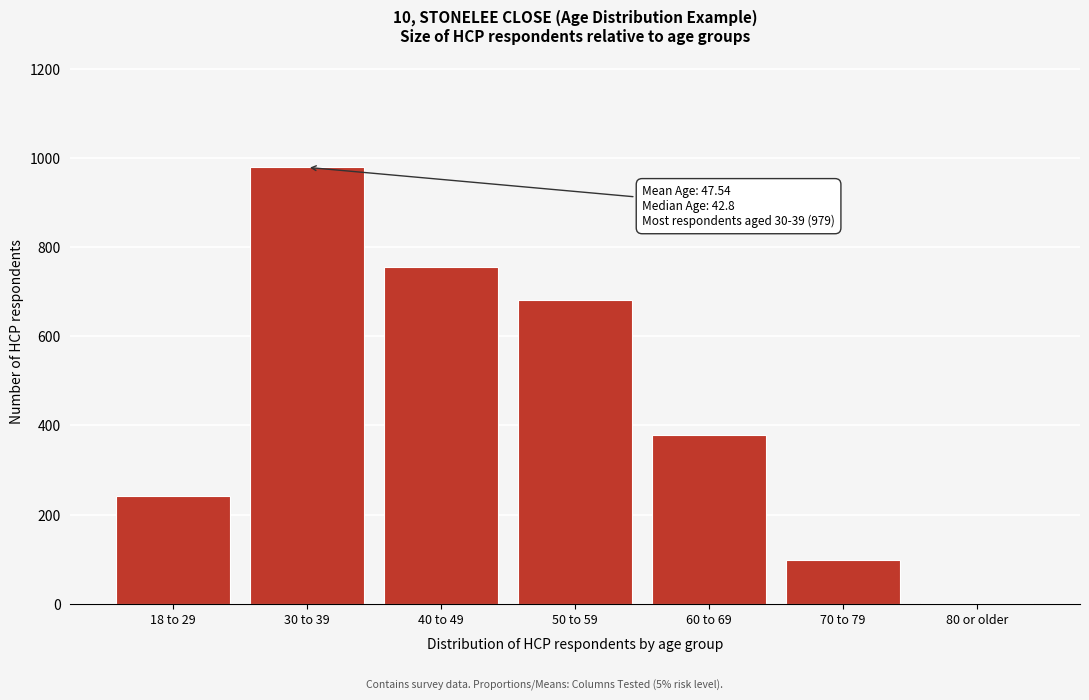

Reading left to right, extract all data points from this chart.

18 to 29=241	30 to 39=979	40 to 49=756	50 to 59=681	60 to 69=378	70 to 79=98	80 or older=1